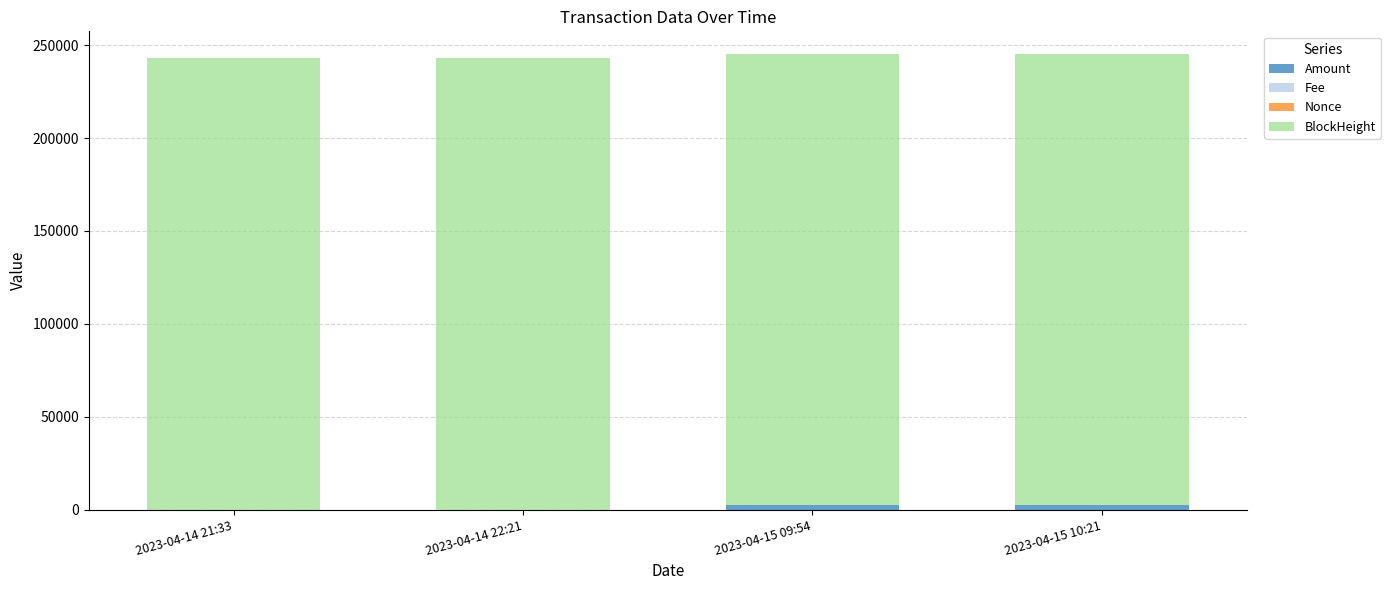

What is the difference between the maximum and minimum values in the BlockHeight series?

152.0